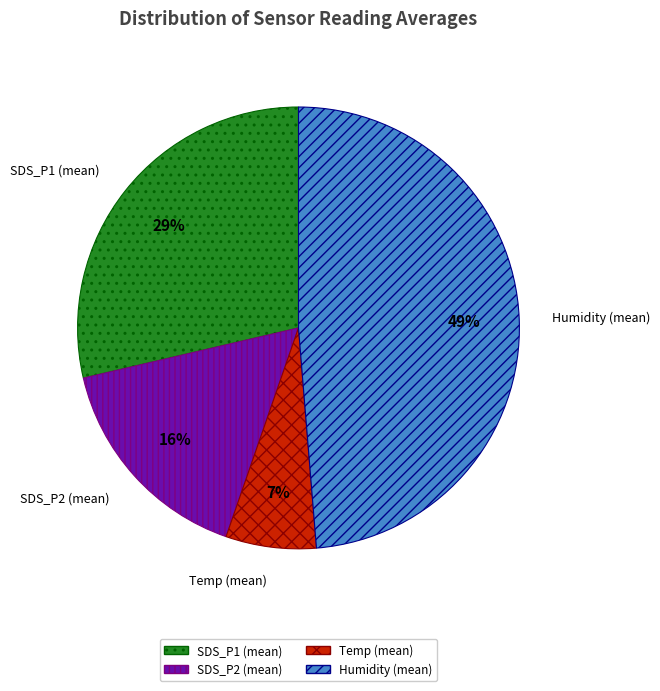

What percentage is the SDS_P1 (mean) slice, to the nearest percent?

29%